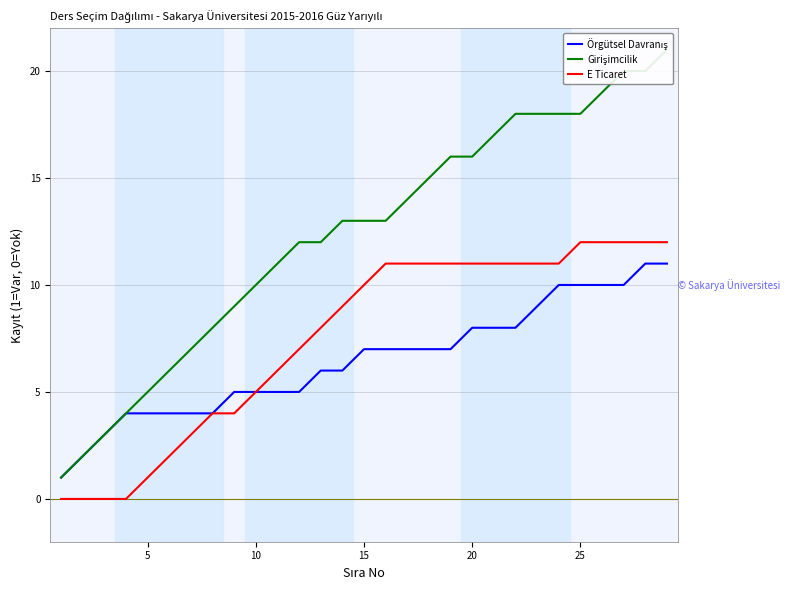

Is it true that E Ticaret equals 7 at 20?

False